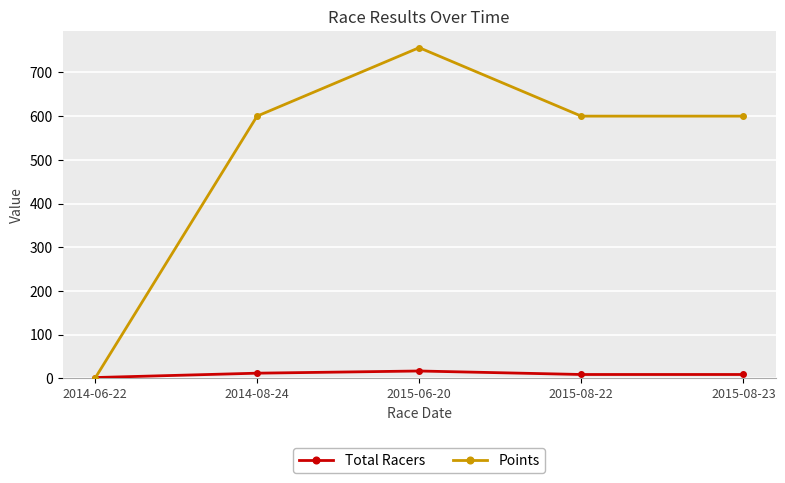

What is the maximum value shown in the chart?

756.6